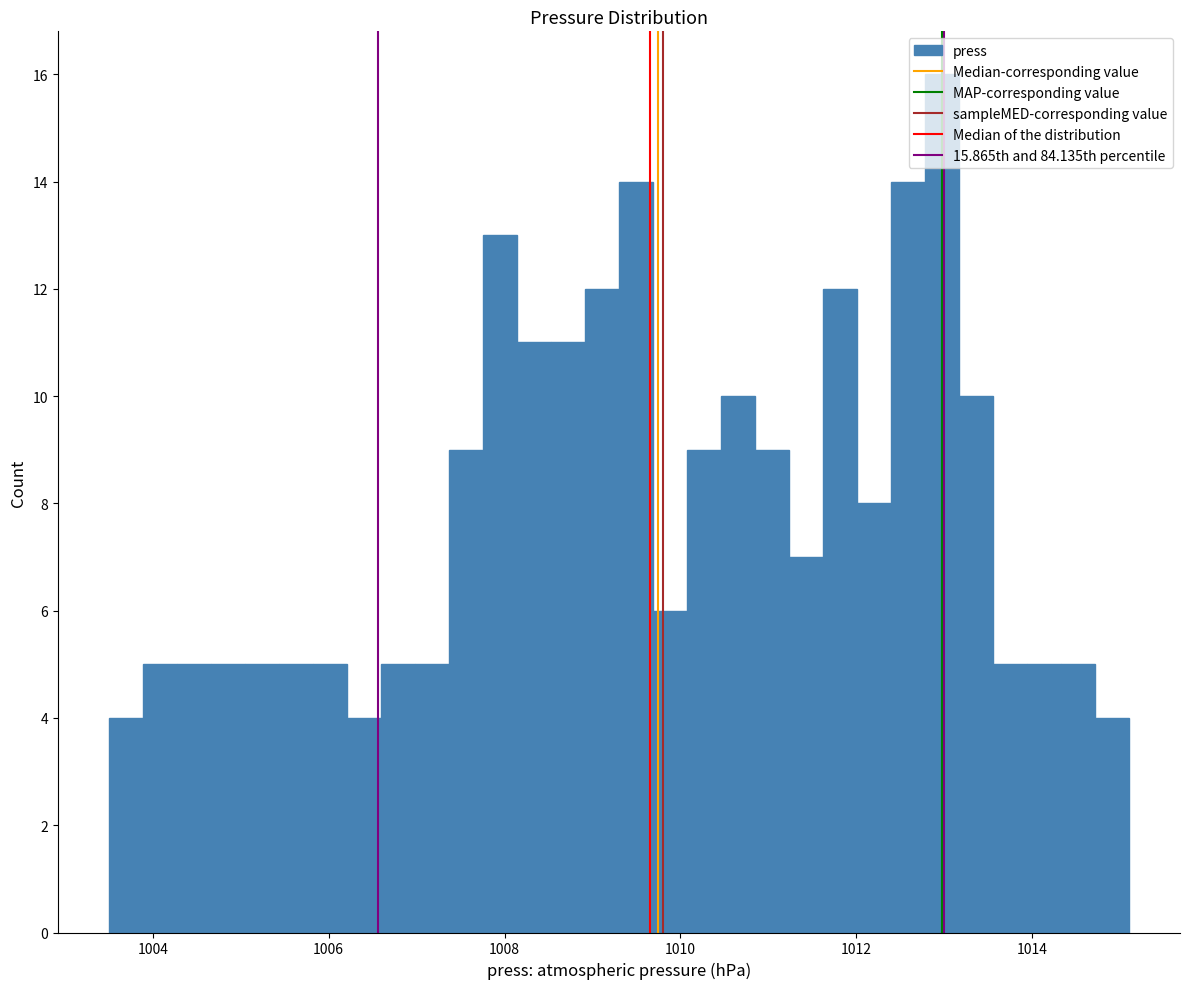

Read against the x-axis, roughly where is the centre of the tallest bar?

1013.0